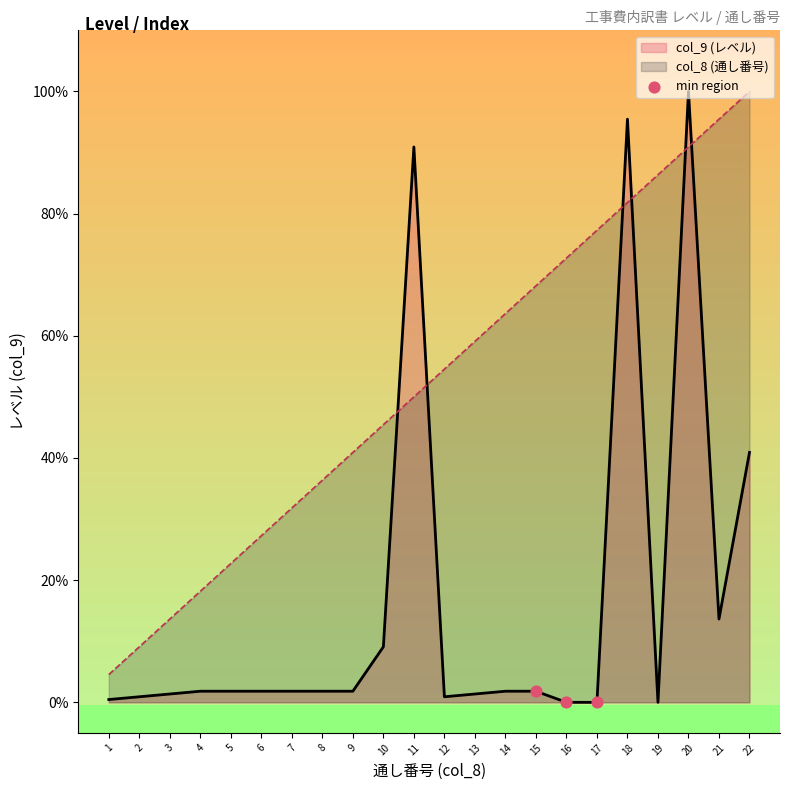

True or false: col_8 (通し番号) and col_9 (レベル) cross at least once.

True